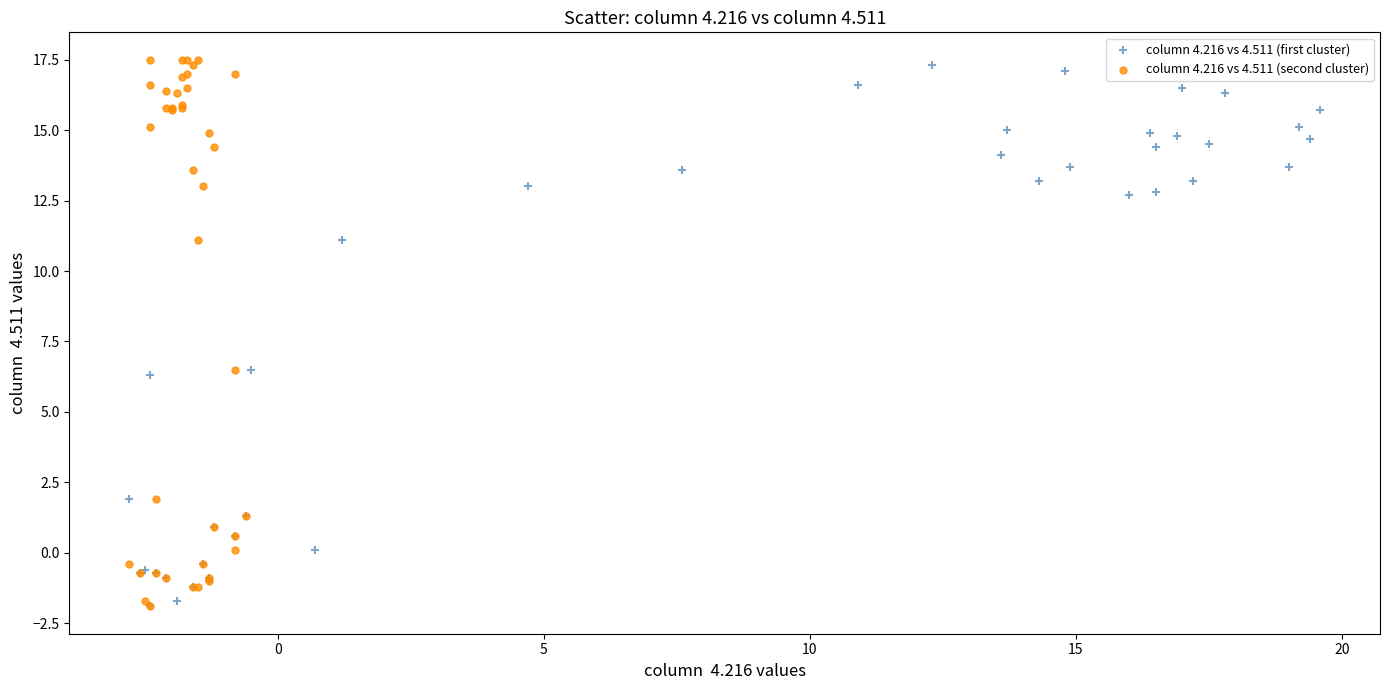

Which series reaches the maximum Y coordinate?

column 4.216 vs 4.511 (second cluster)